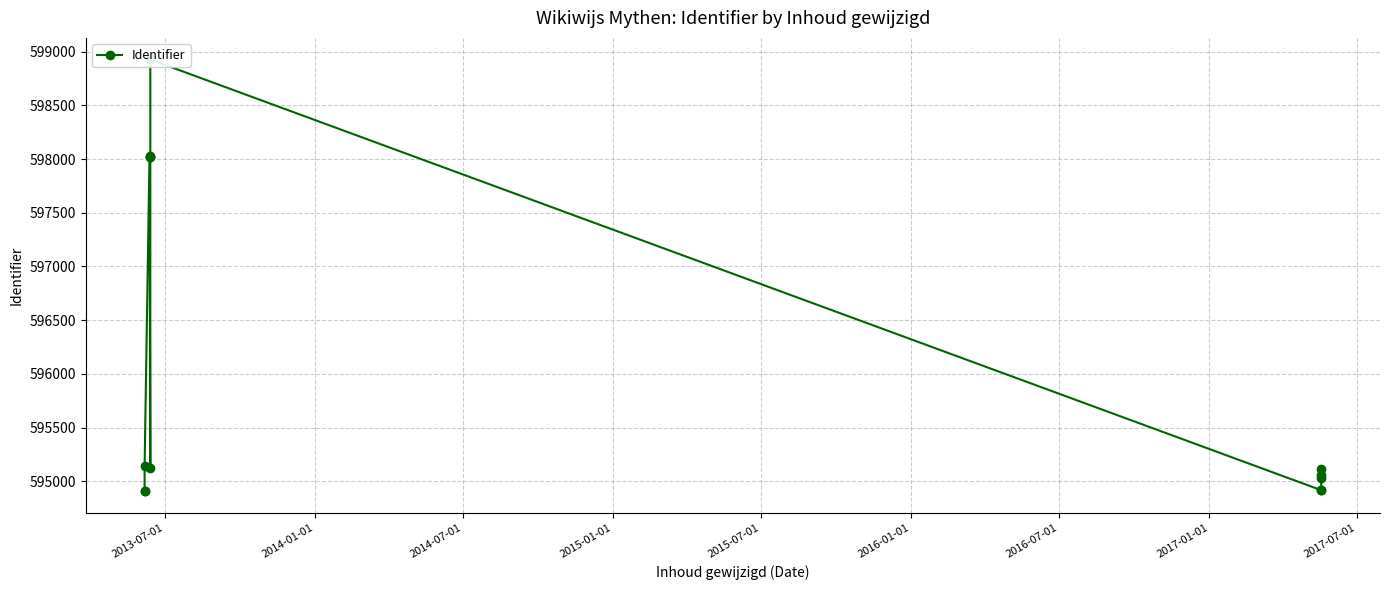

True or false: the data has more than 2 interior local peaks.

False